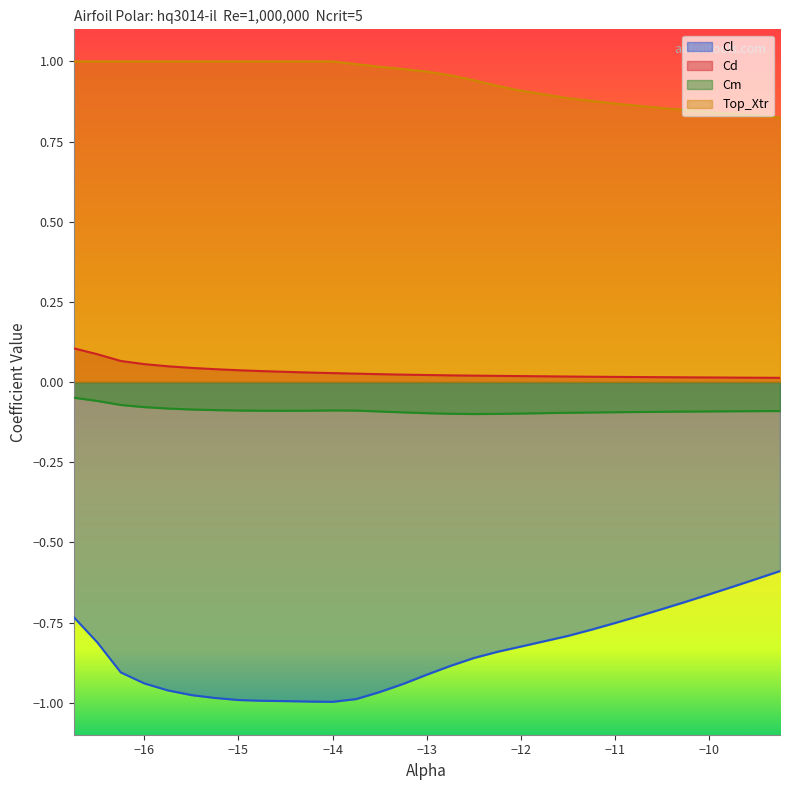

Which label corresponds to the smallest value in the chart?

-14.0